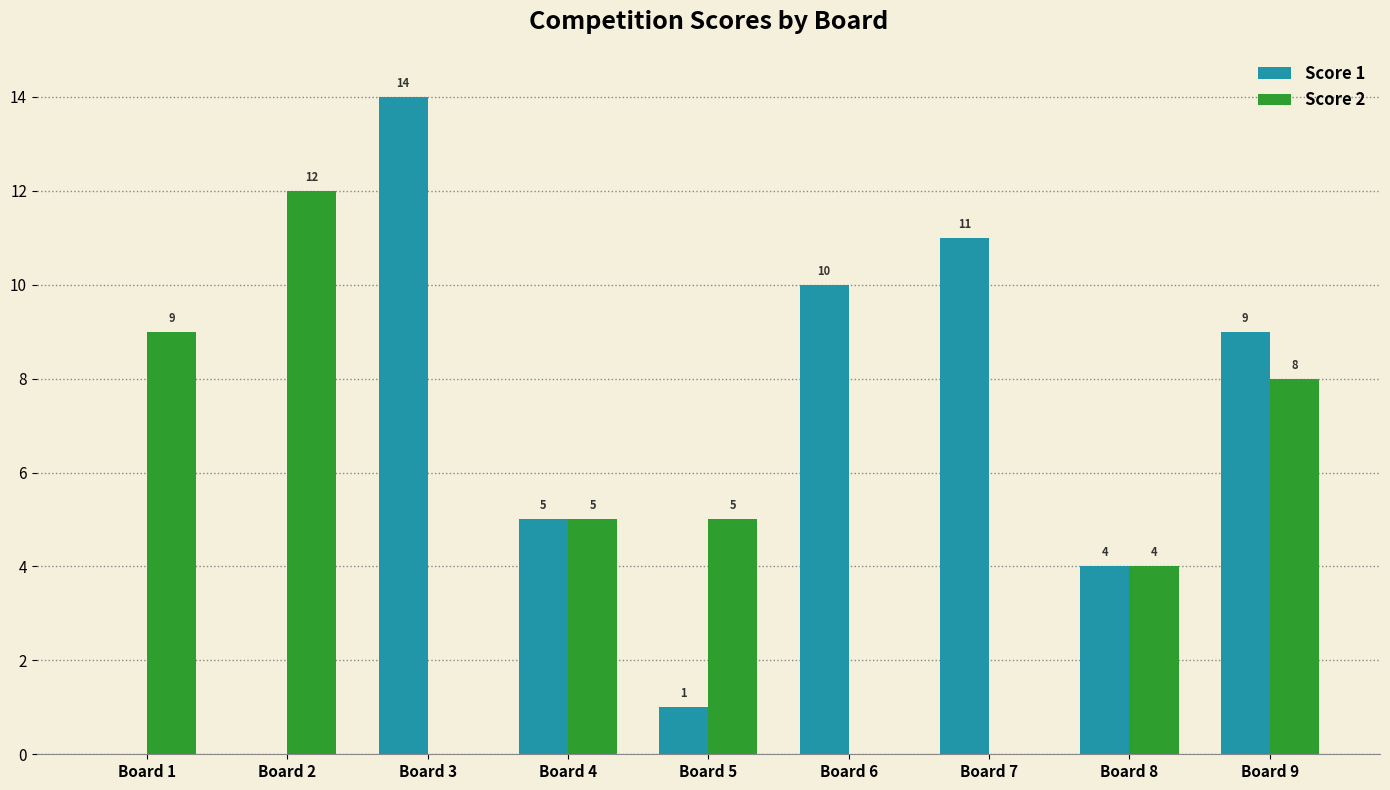

Reading left to right, extract all data points from this chart.

Score 1: 0	0	14	5	1	10	11	4	9
Score 2: 9	12	0	5	5	0	0	4	8